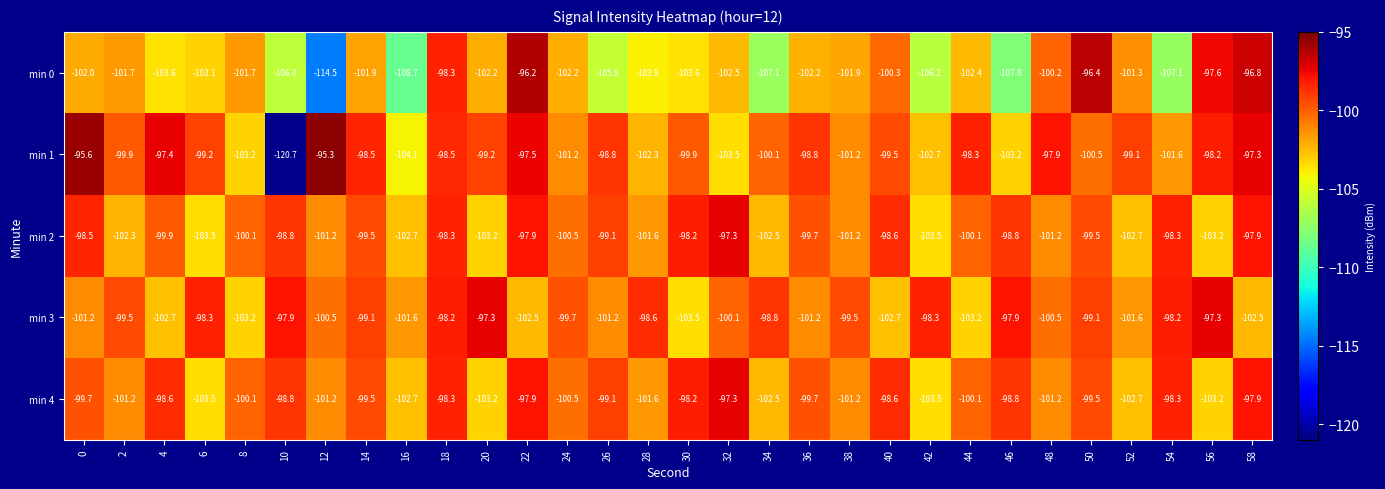

Which label corresponds to the smallest value in the chart?

10